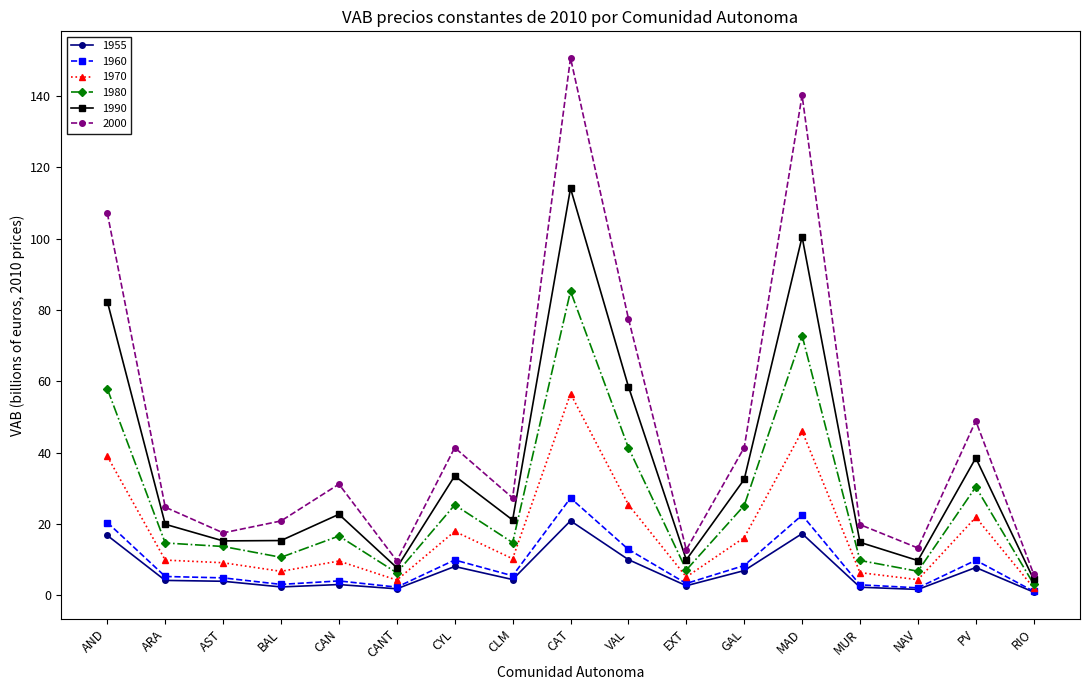

What is the spread (max minus min) of values at VAL?

67.6